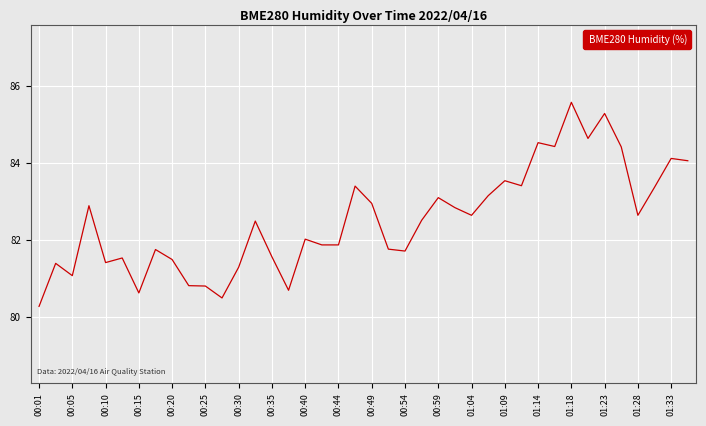

What is the maximum value shown in the chart?

85.6